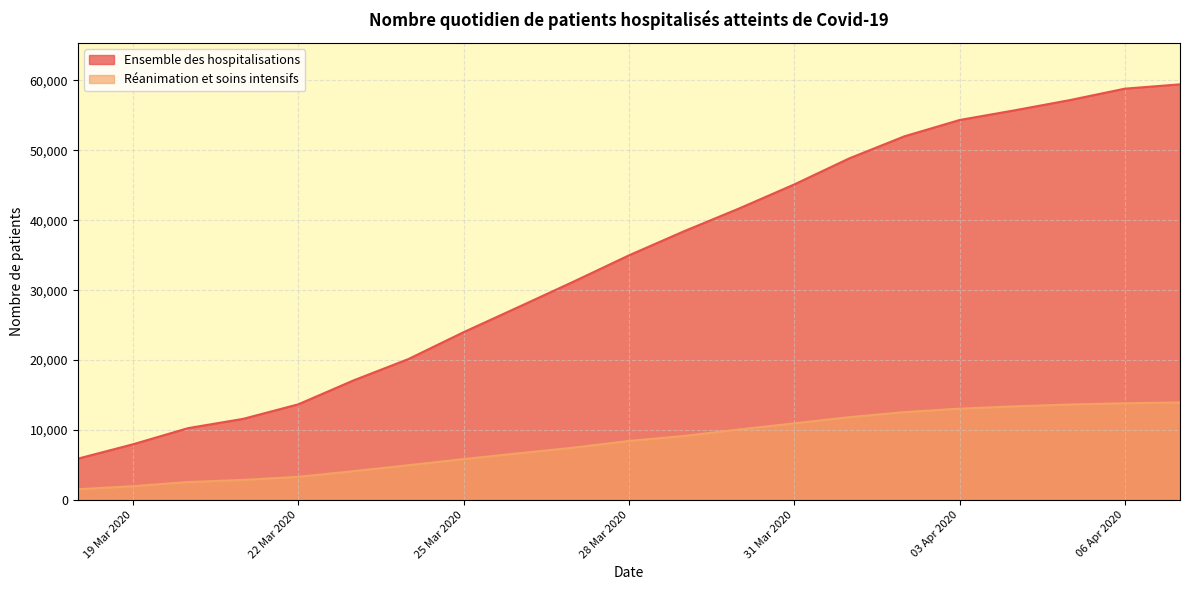

What is the label of the 12th point from the right?

2020-03-27